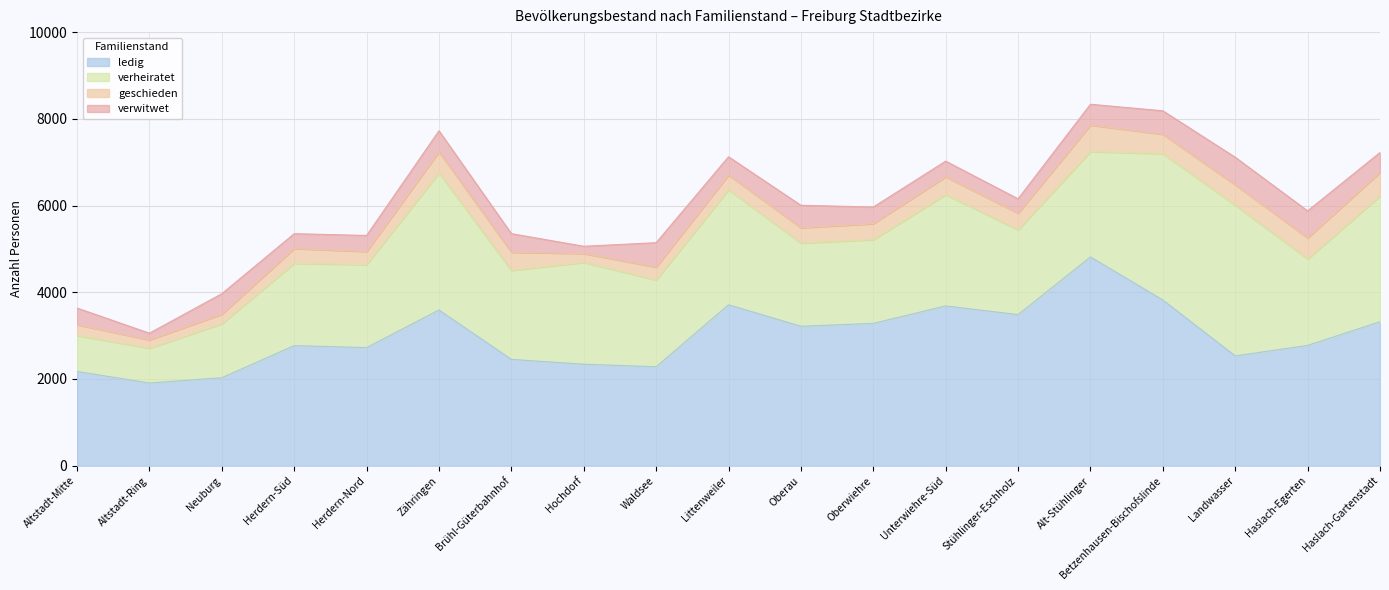

List the labels in order of verheiratet value, largest first.

Landwasser, Betzenhausen-Bischofslinde, Zähringen, Haslach-Gartenstadt, Littenweiler, Unterwiehre-Süd, Alt-Stühlinger, Hochdorf, Brühl-Güterbahnhof, Waldsee, Haslach-Egerten, Stühlinger-Eschholz, Oberwiehre, Oberau, Herdern-Nord, Herdern-Süd, Neuburg, Altstadt-Mitte, Altstadt-Ring